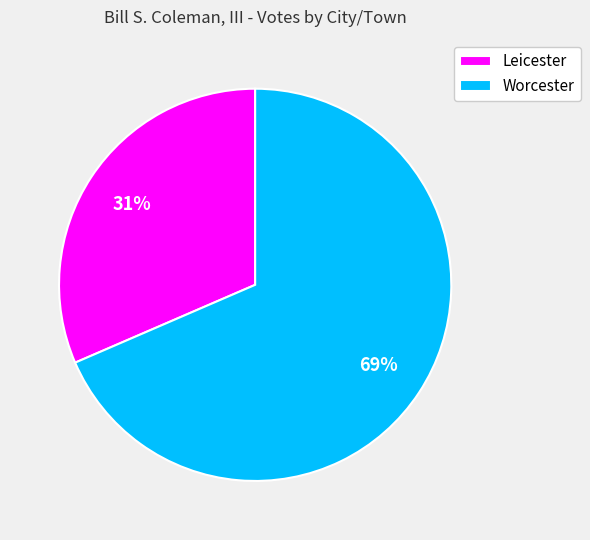

To the nearest percent, what is the average slice percentage?

50%